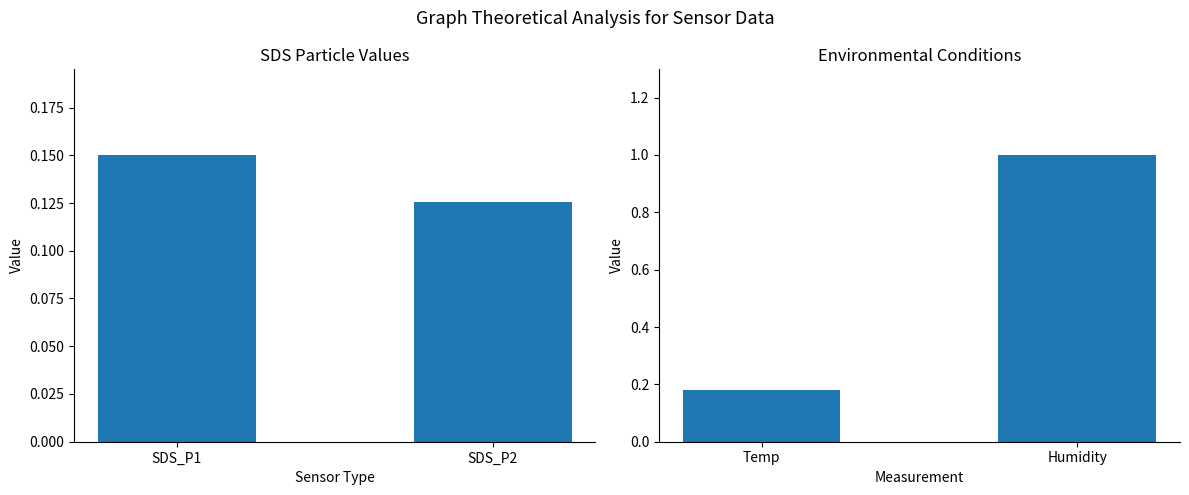

The SDS Values (normalized) series shows 0.1 at SDS_P1. True or false?

True